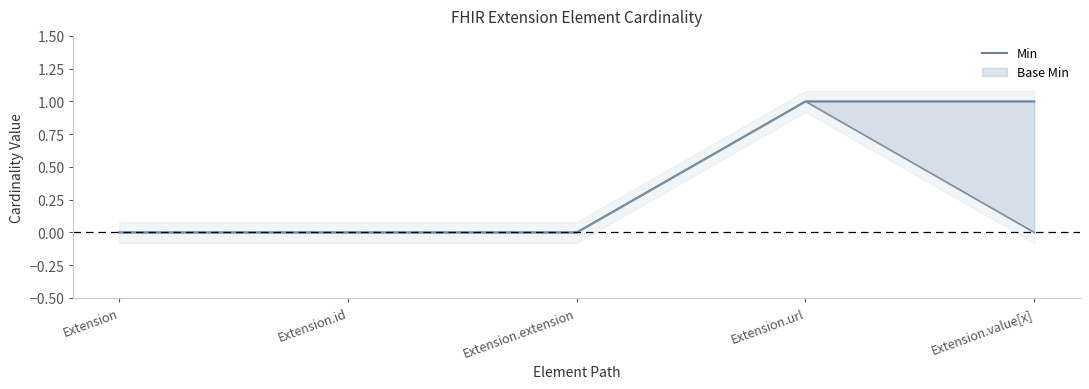

Reading right to left, list all the values displayed in this chart.

1	1	0	0	0